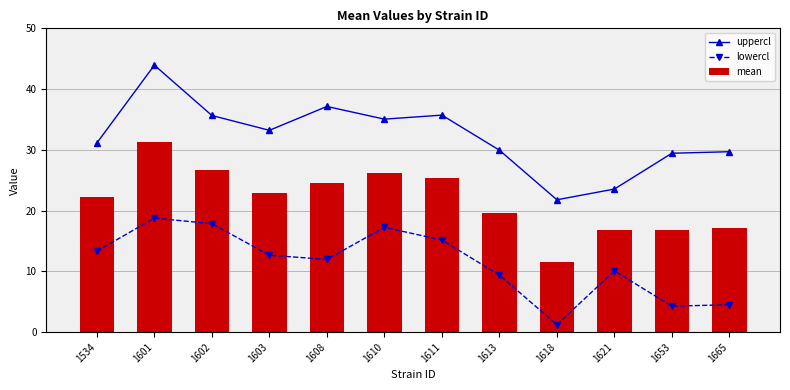

Between 1603 and 1611, which series saw the biggest shift?

uppercl